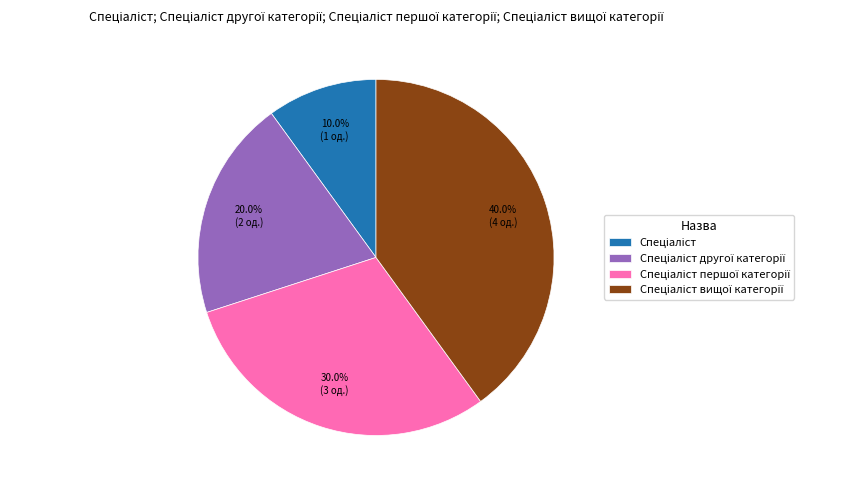

Is there a majority slice in this chart?

No